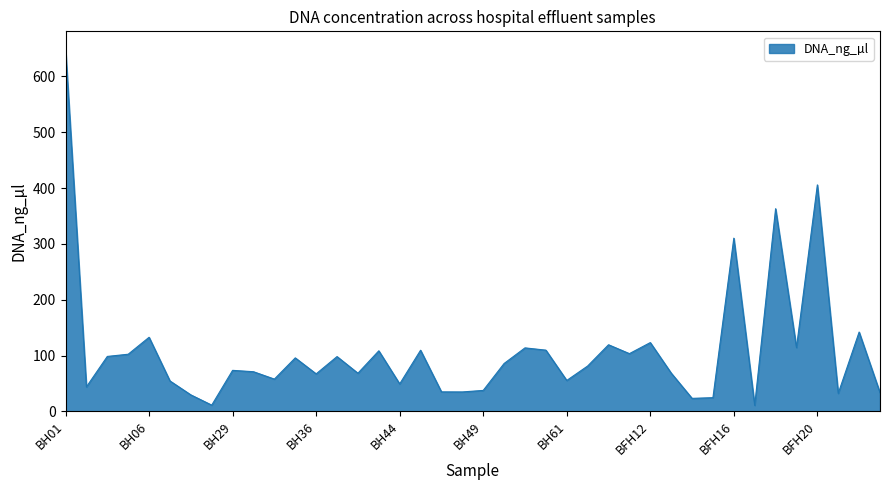

What is the difference between the maximum and minimum values?

637.3